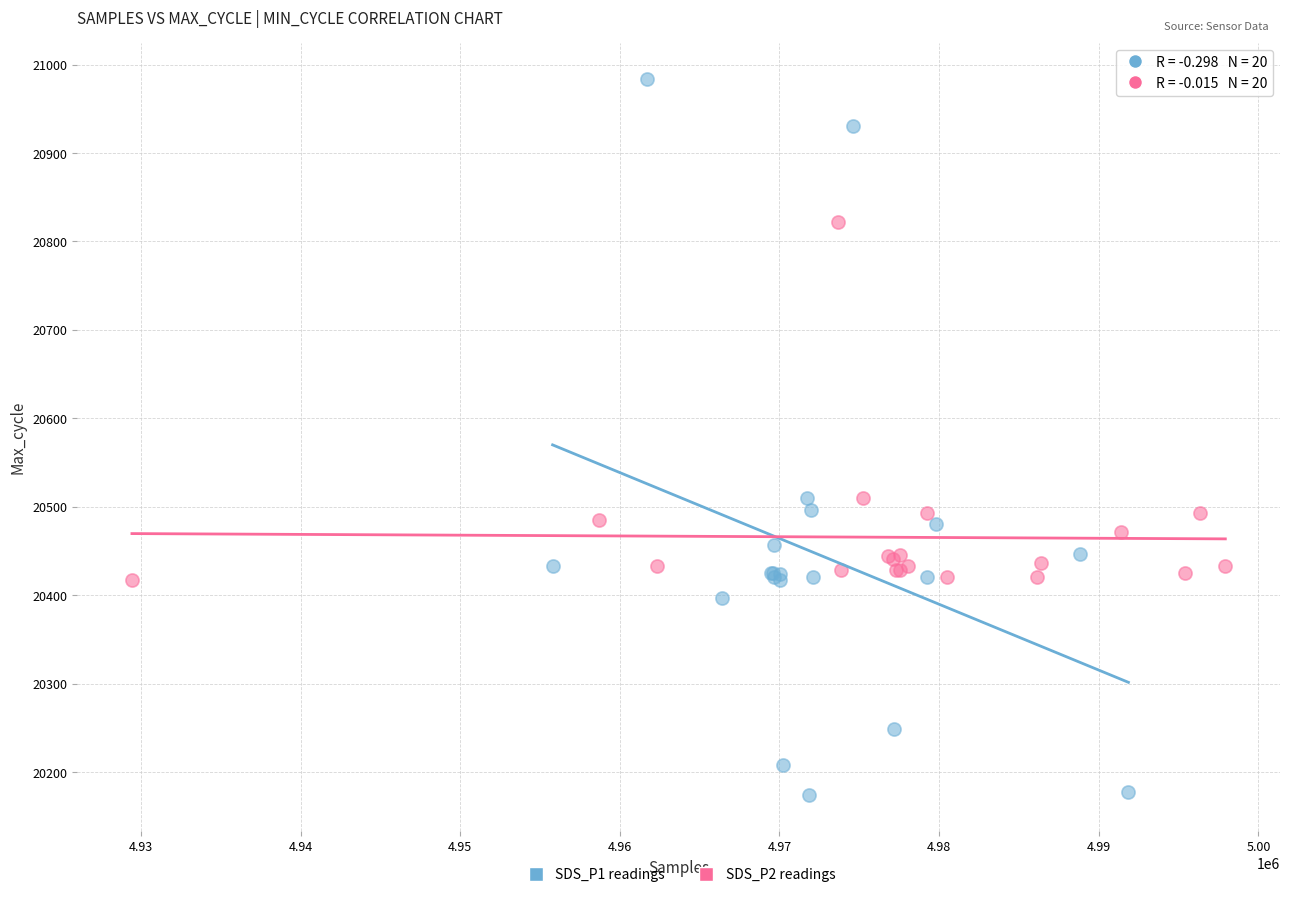

Which series has the widest spread of Y values?

SDS_P1 readings